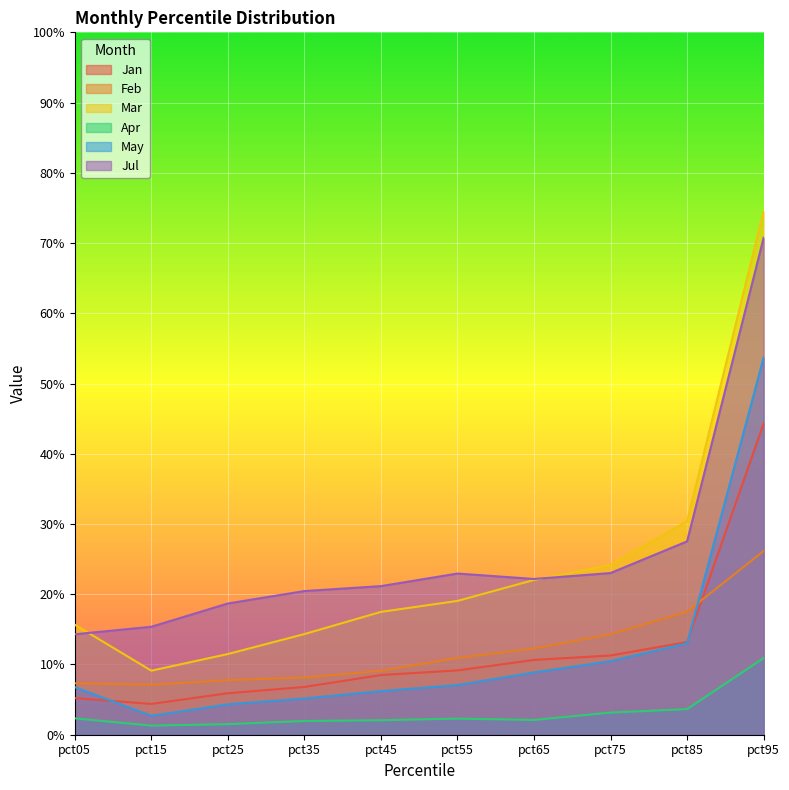

Count the Jan values in the range 0 to 1.

10